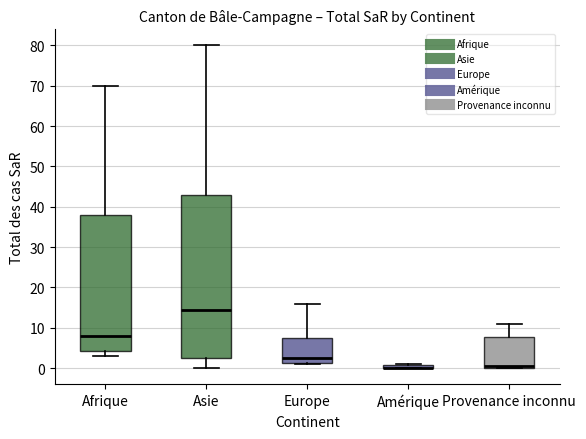

Where is the lower edge of the box for Asie on the y-axis? The values are not printed on the chart, so give them approximately, as read against the axis.

3